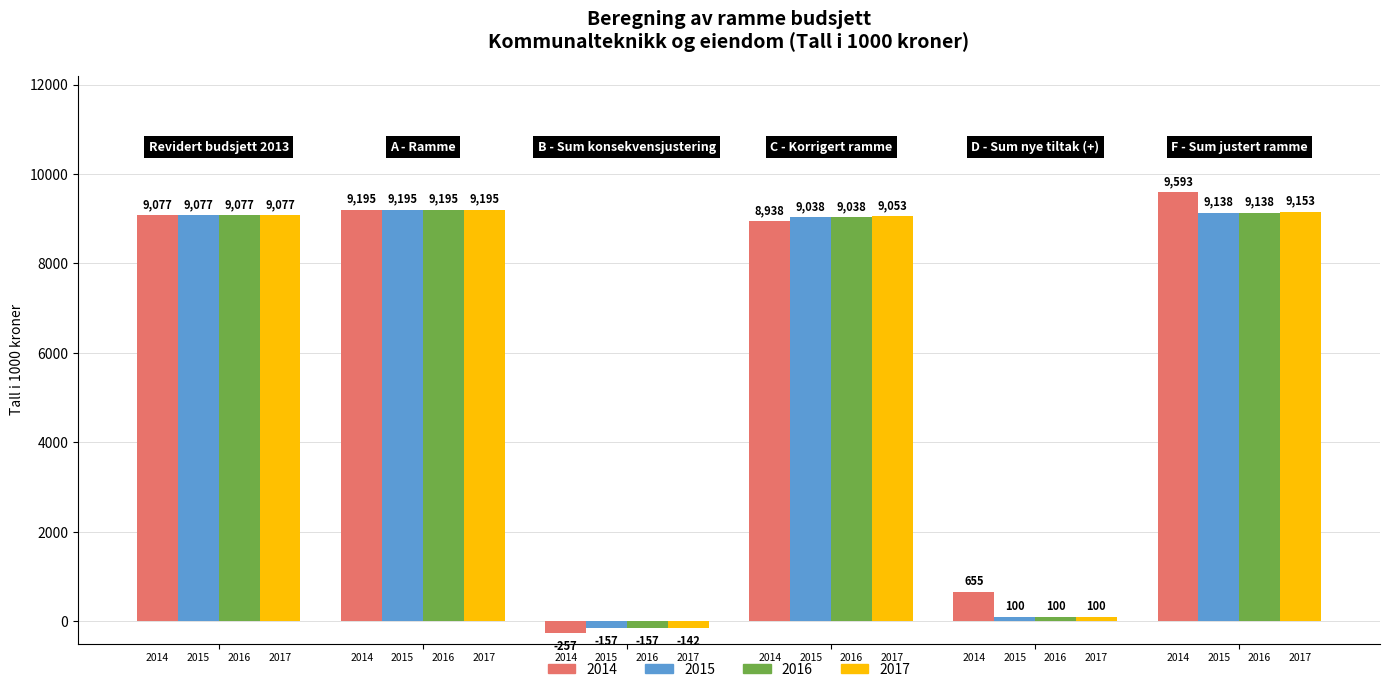

What is the maximum value for 2016?

9195